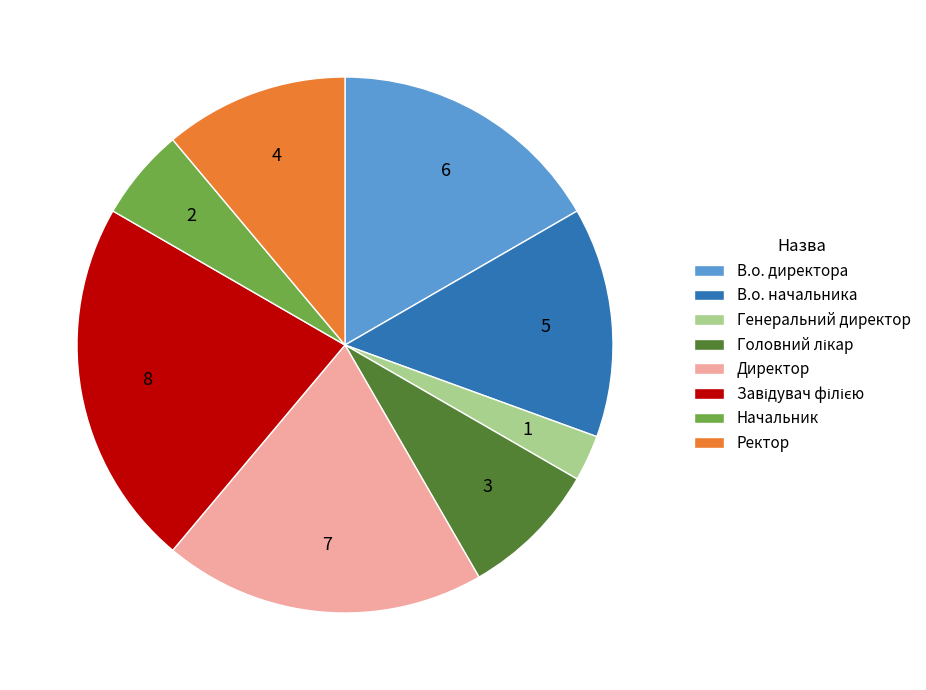

True or false: В.о. директора accounts for 17% of the total.

True